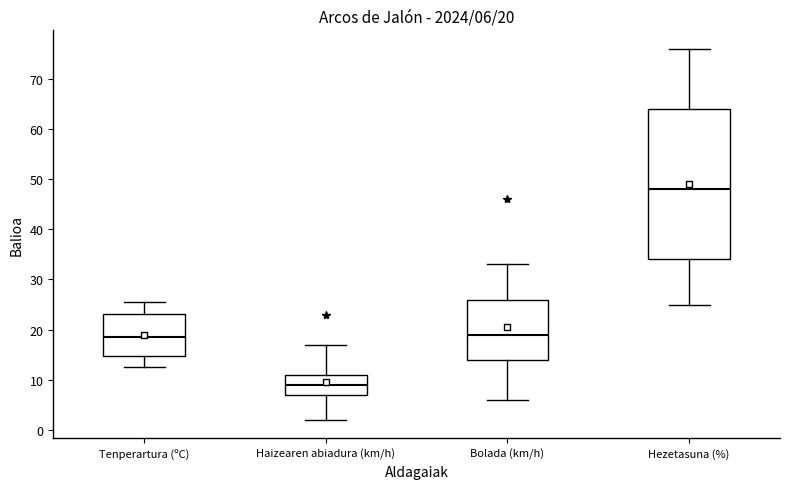

Which box is the tallest, from its lower edge to its upper edge?

Hezetasuna (%)